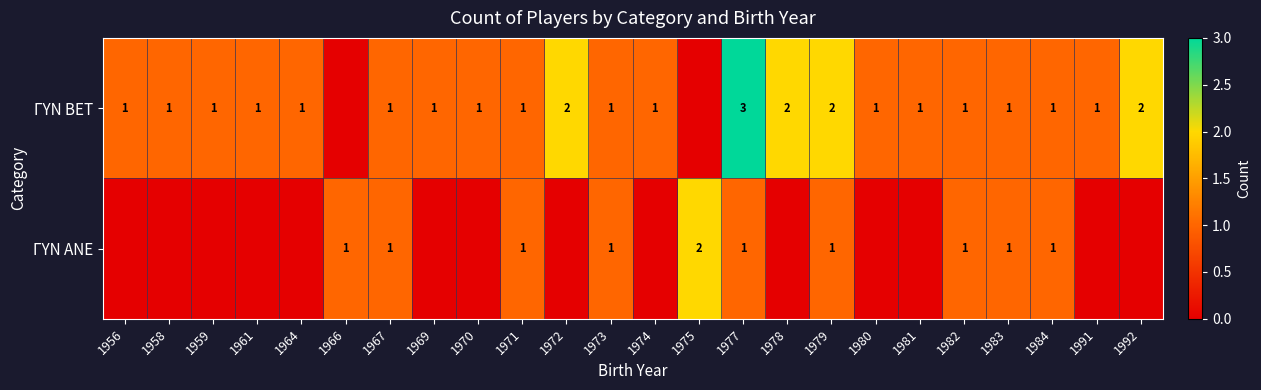

The ΓΥΝ ΑΝΕ series shows 1 at 1984. True or false?

True